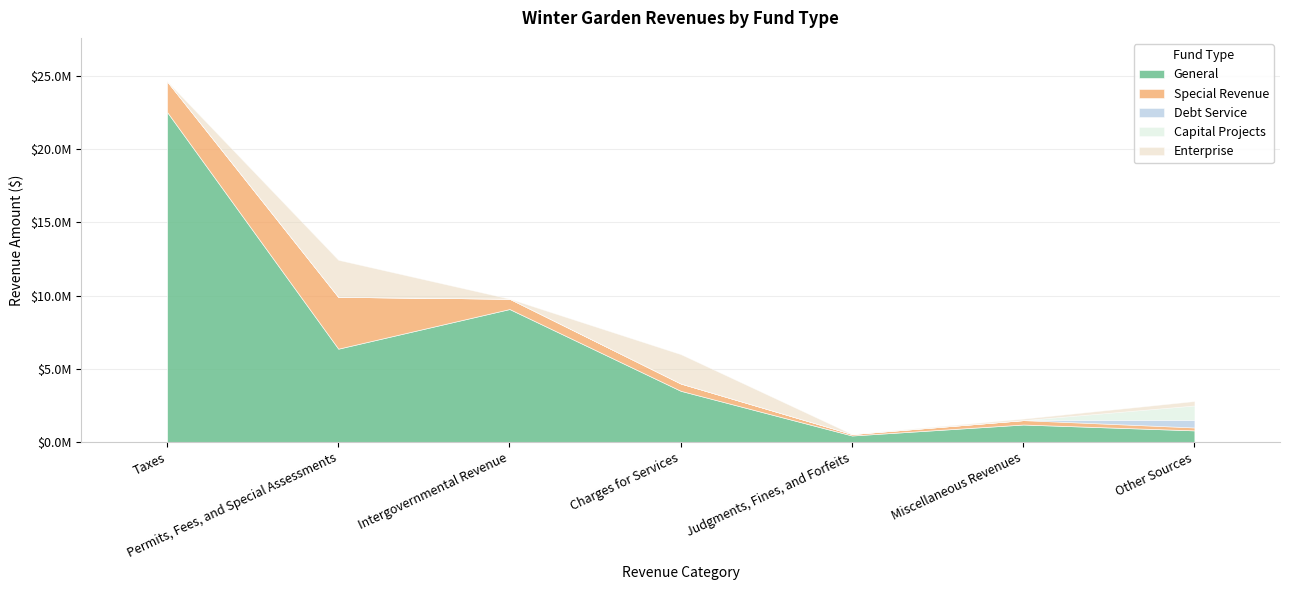

Reading right to left, transcribe all the data shown in this chart.

General: Other Sources=800000	Miscellaneous Revenues=1200000	Judgments, Fines, and Forfeits=450000	Charges for Services=3500000	Intergovernmental Revenue=9078868	Permits, Fees, and Special Assessments=6374508	Taxes=22527894
Special Revenue: Other Sources=200000	Miscellaneous Revenues=300000	Judgments, Fines, and Forfeits=100000	Charges for Services=500000	Intergovernmental Revenue=706723	Permits, Fees, and Special Assessments=3537416	Taxes=2095678
Debt Service: Other Sources=500000	Miscellaneous Revenues=0	Judgments, Fines, and Forfeits=0	Charges for Services=0	Intergovernmental Revenue=0	Permits, Fees, and Special Assessments=0	Taxes=0
Capital Projects: Other Sources=1000000	Miscellaneous Revenues=0	Judgments, Fines, and Forfeits=0	Charges for Services=0	Intergovernmental Revenue=0	Permits, Fees, and Special Assessments=0	Taxes=0
Enterprise: Other Sources=300000	Miscellaneous Revenues=100000	Judgments, Fines, and Forfeits=0	Charges for Services=2000000	Intergovernmental Revenue=0	Permits, Fees, and Special Assessments=2522929	Taxes=0